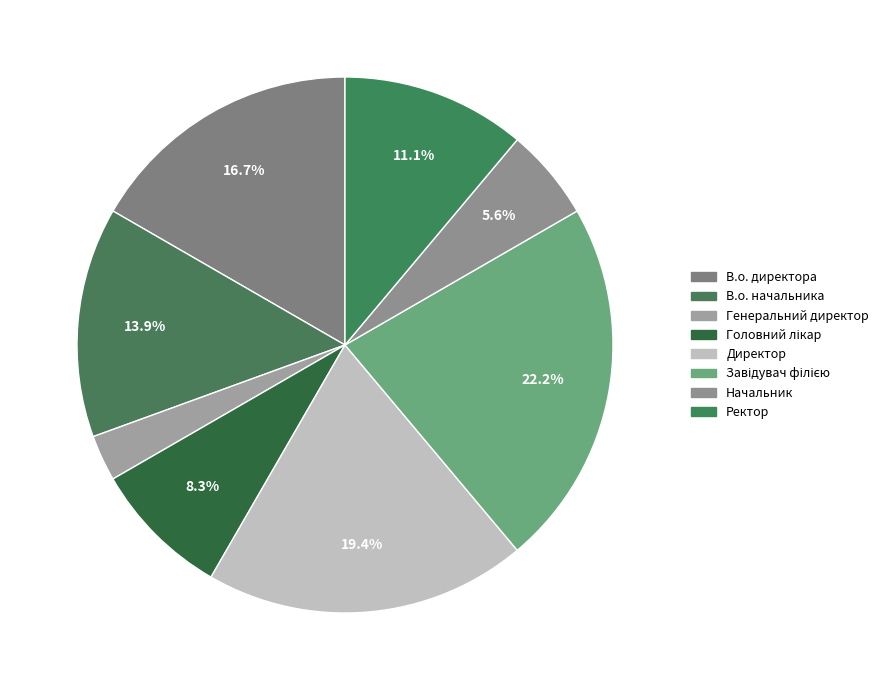

Count the number of slices in the pie.

8